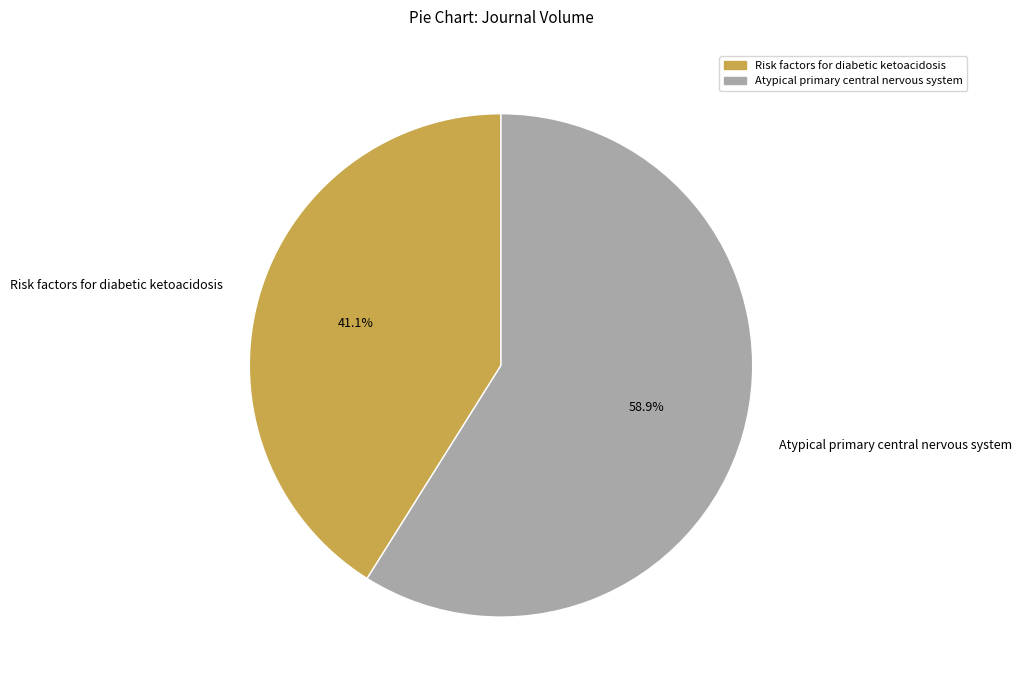

Combined, what portion of the pie is Risk factors for diabetic ketoacidosis and Atypical primary central nervous system?

100.0%